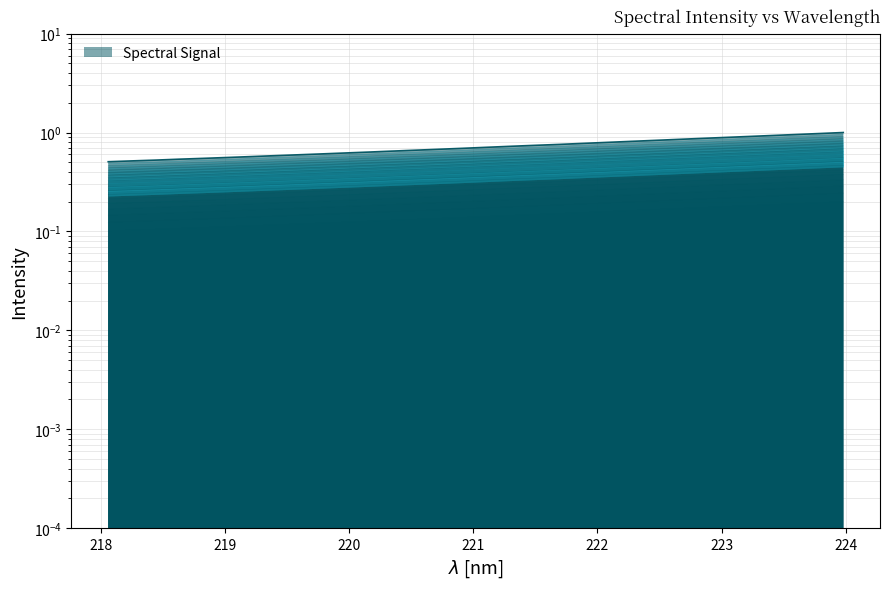

The value of x at 23 is 0.4. True or false?

False